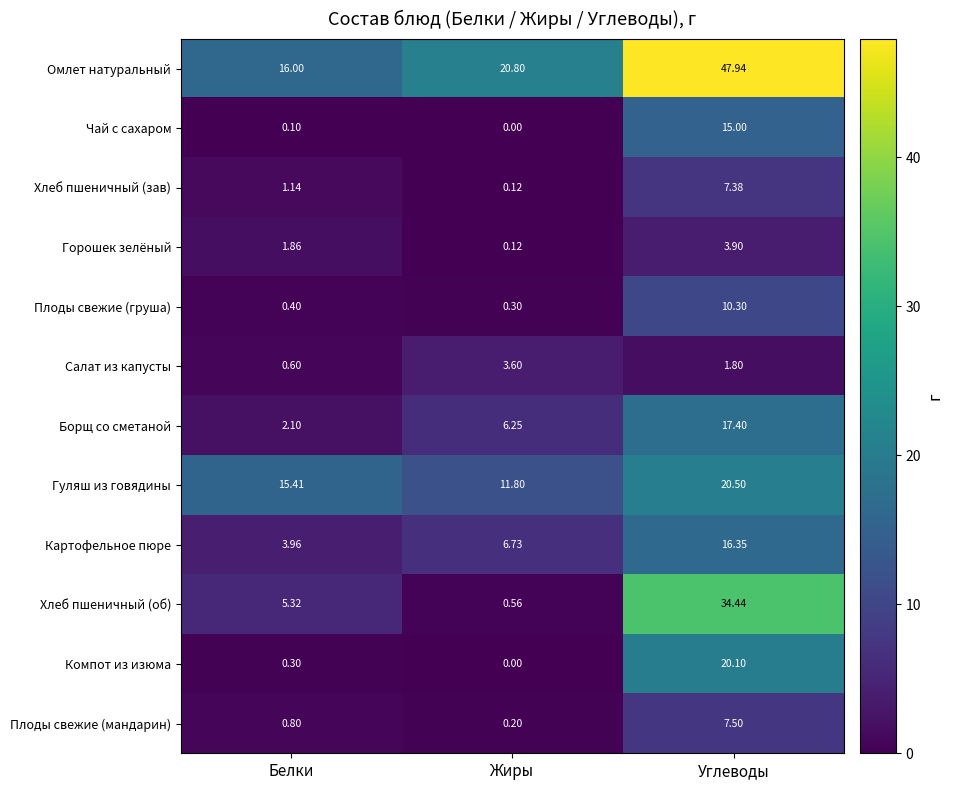

How many data points in Салат из капусты are less than 1?

1